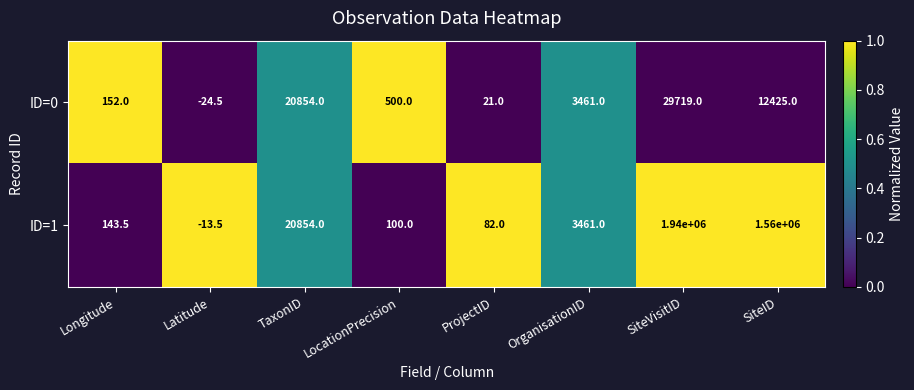

What is the average value of the ID=0 series?

8388.4